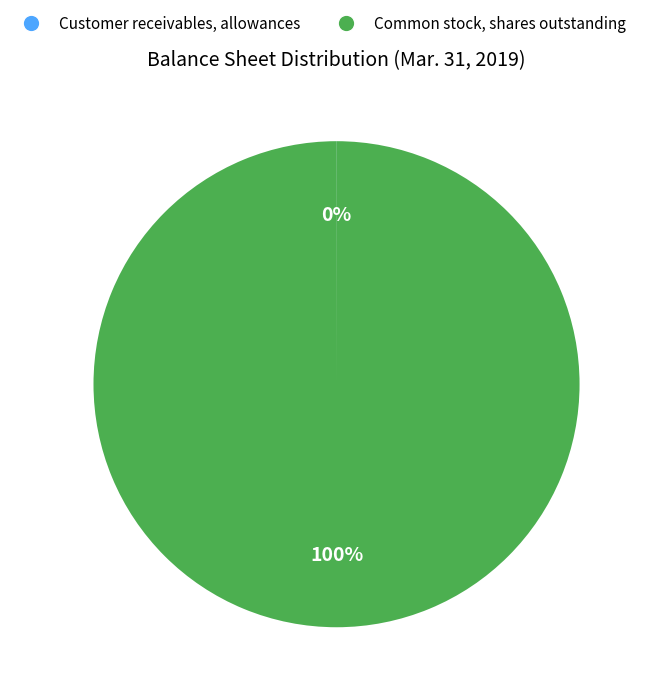

What is the largest slice in the pie chart?

Common stock, shares outstanding